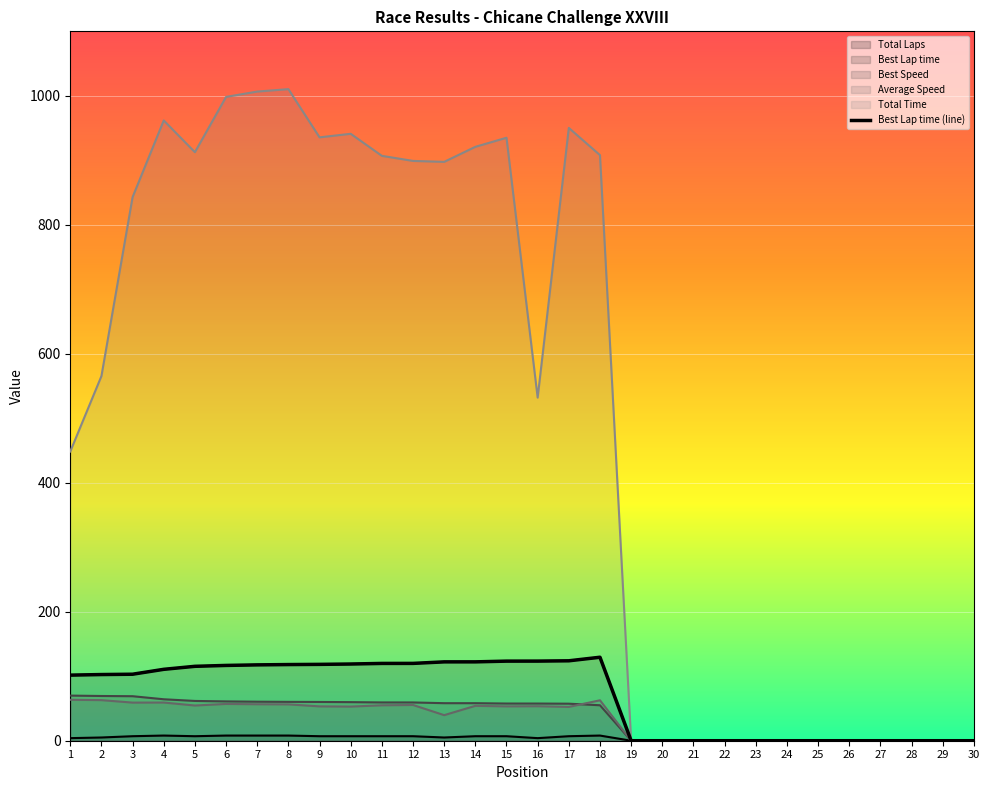

Rank the categories by value from highest to lowest.

18, 17, 16, 15, 14, 13, 12, 11, 10, 9, 8, 7, 6, 5, 4, 3, 2, 1, 19, 20, 21, 22, 23, 24, 25, 26, 27, 28, 29, 30